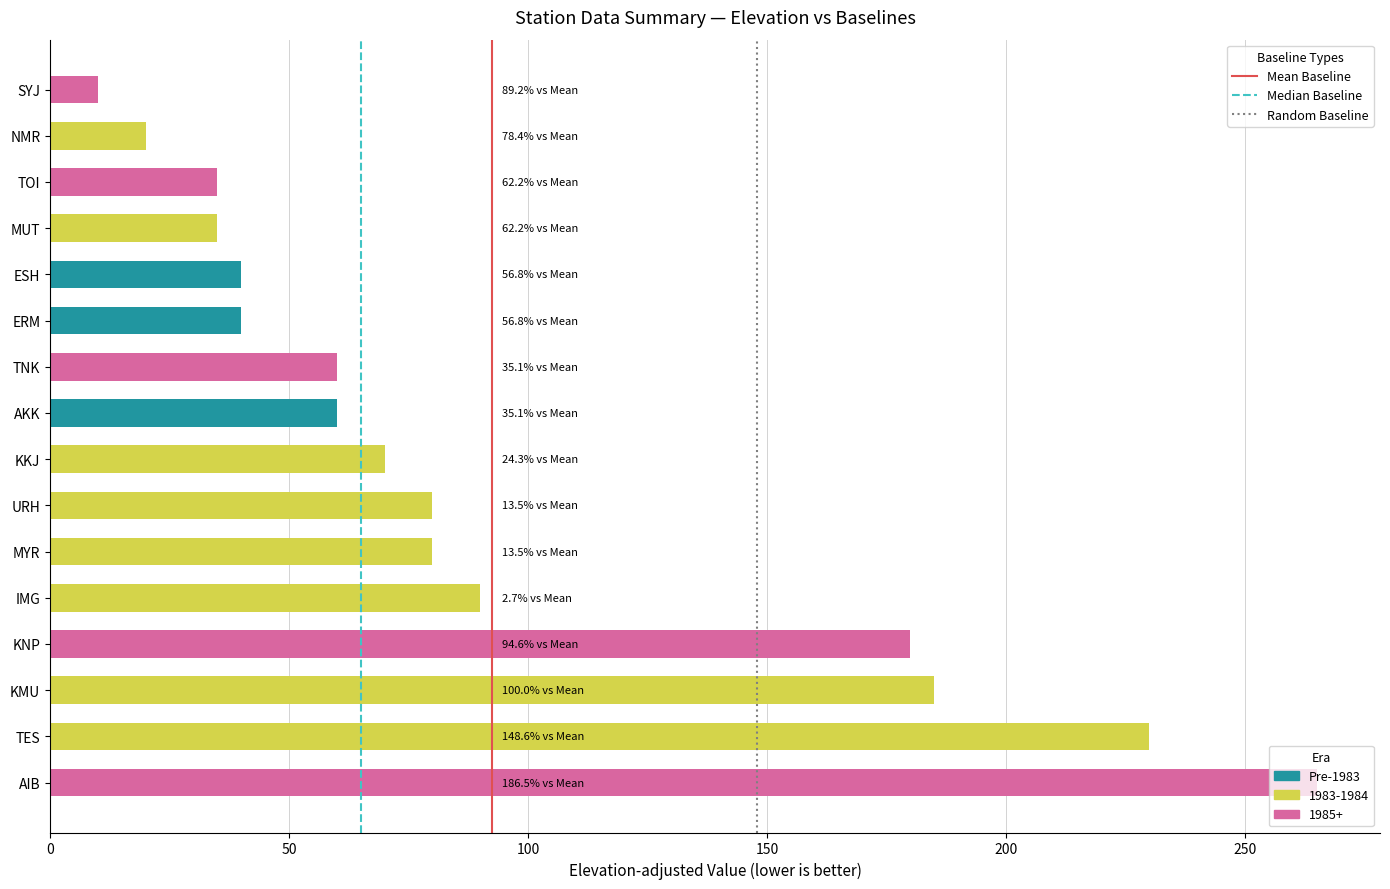

How many distinct data groups are displayed?

1